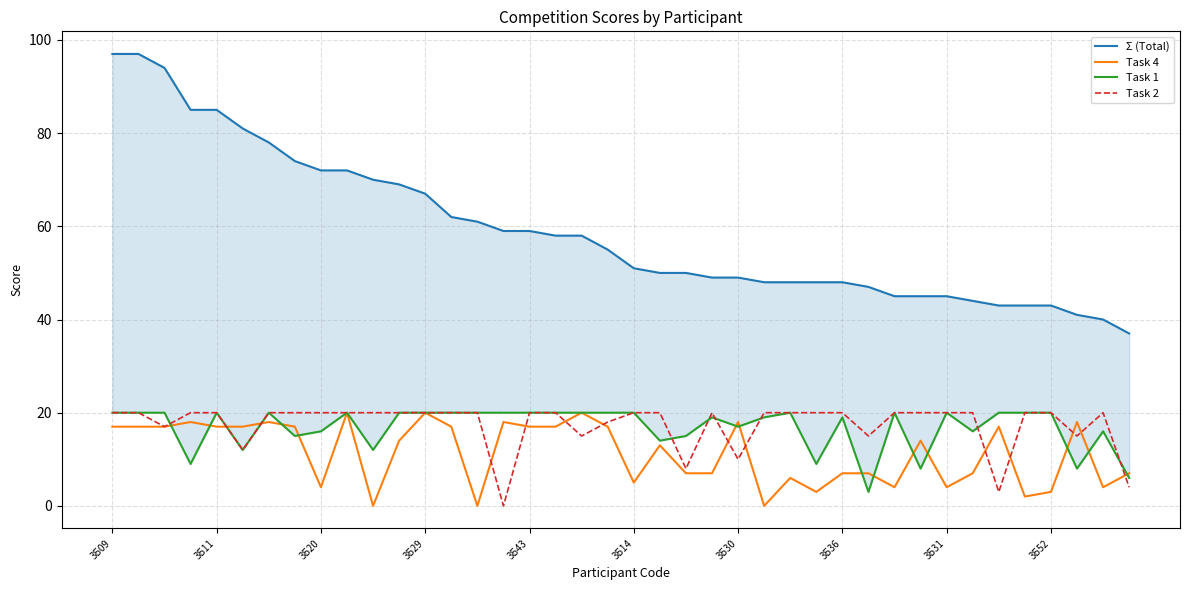

At how many categories does at least one series exceed 75?

7